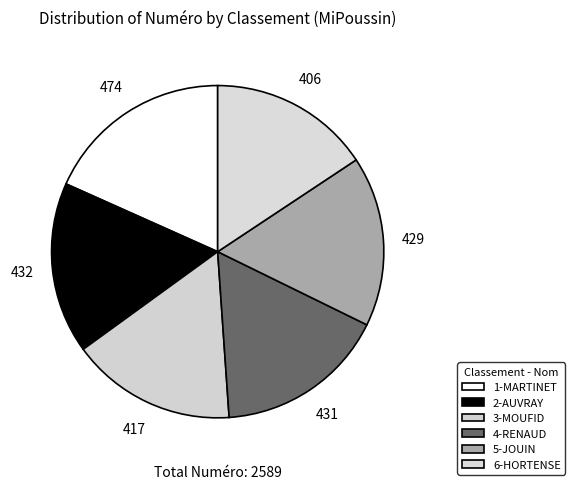

Does 1-MARTINET represent more than half of the total?

No